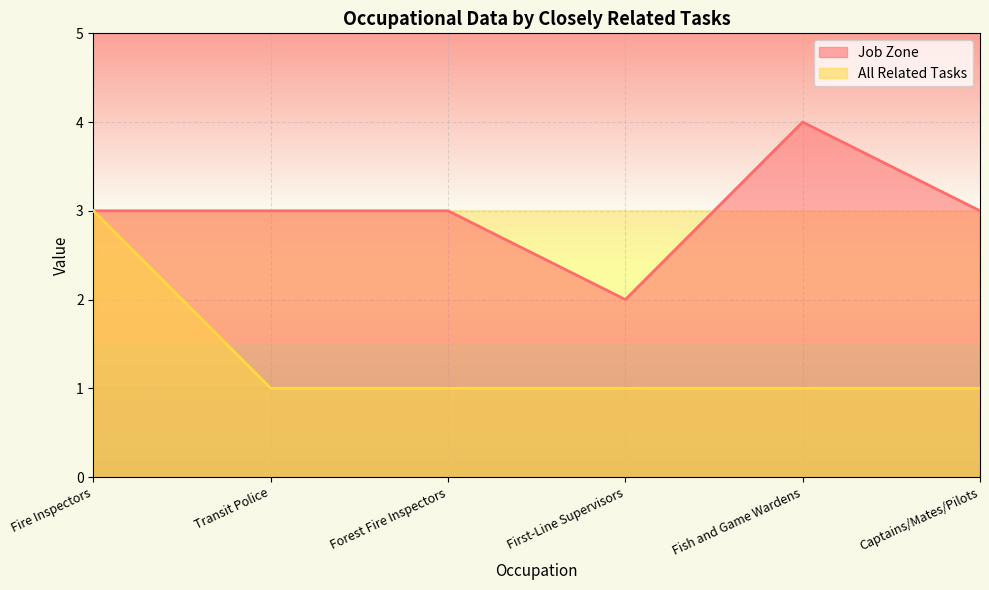

Rank the series at Fire Inspectors from highest to lowest value.

Job Zone, All Related Tasks